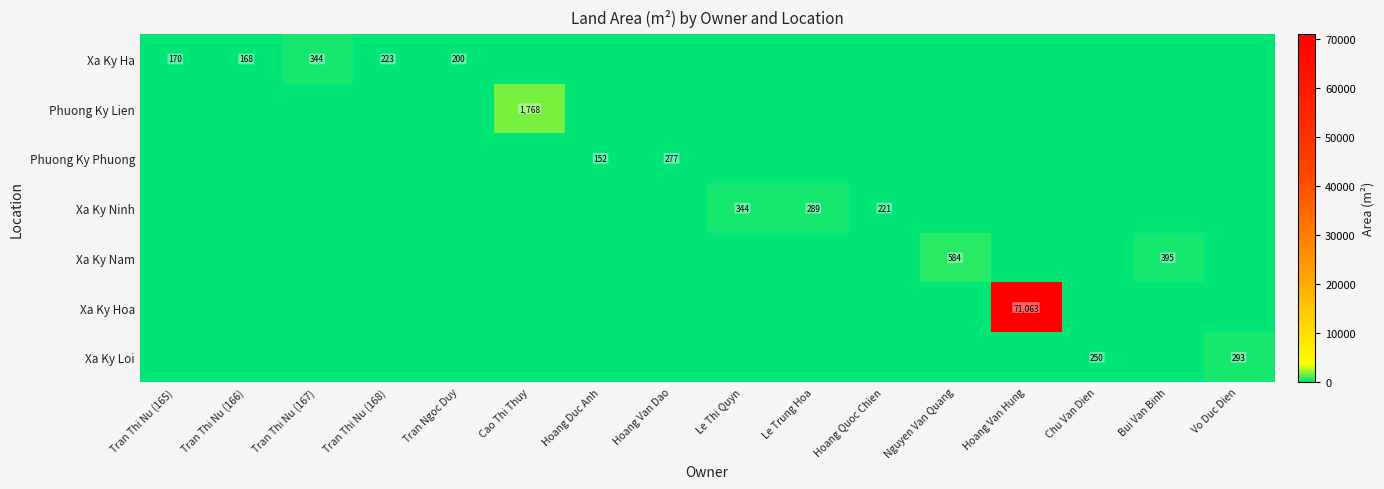

The Xa Ky Loi series shows 293 at Vo Duc Dien. True or false?

True